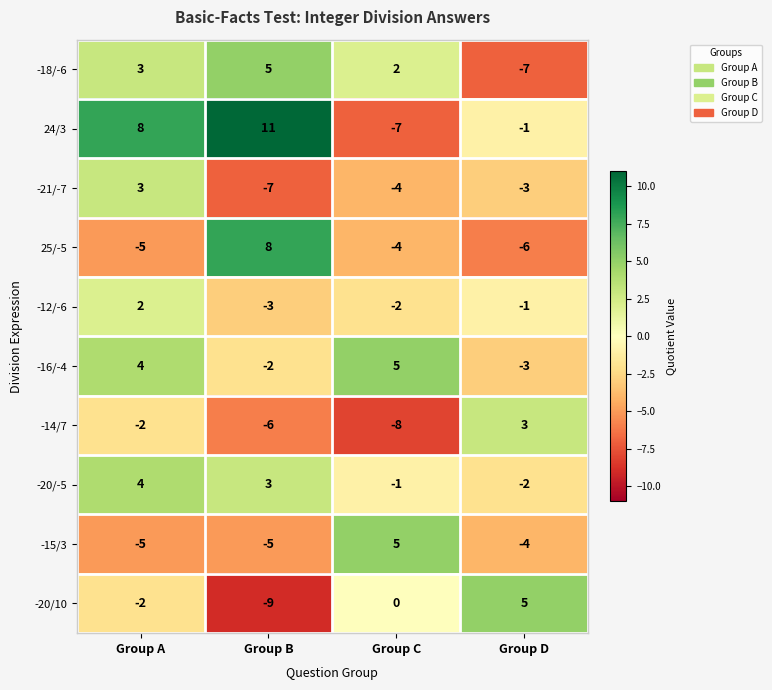

Which category has the highest value across all series?

Group B